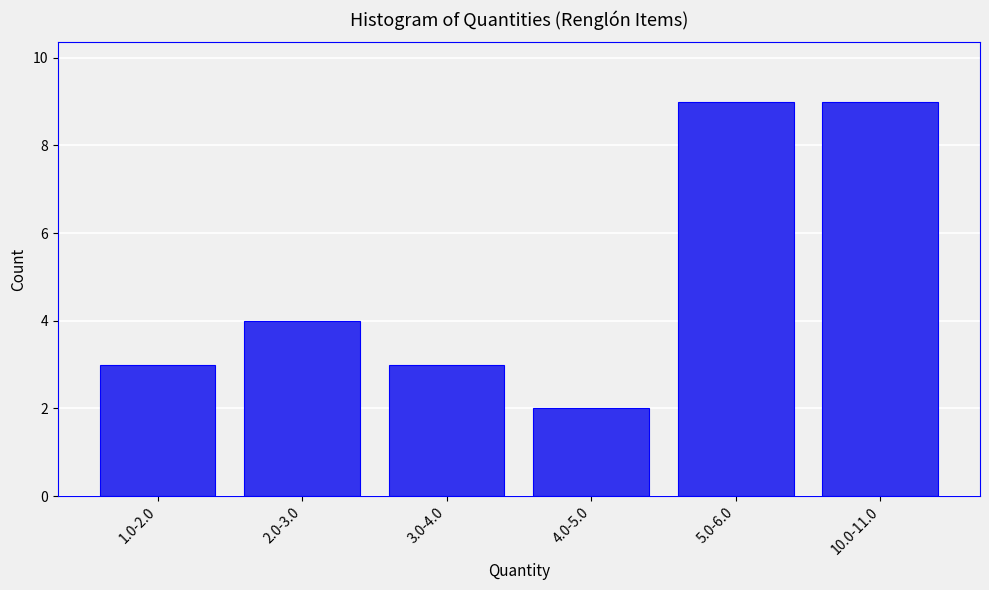

Reading left to right, list all the values displayed in this chart.

1.0-2.0=3	2.0-3.0=4	3.0-4.0=3	4.0-5.0=2	5.0-6.0=9	10.0-11.0=9